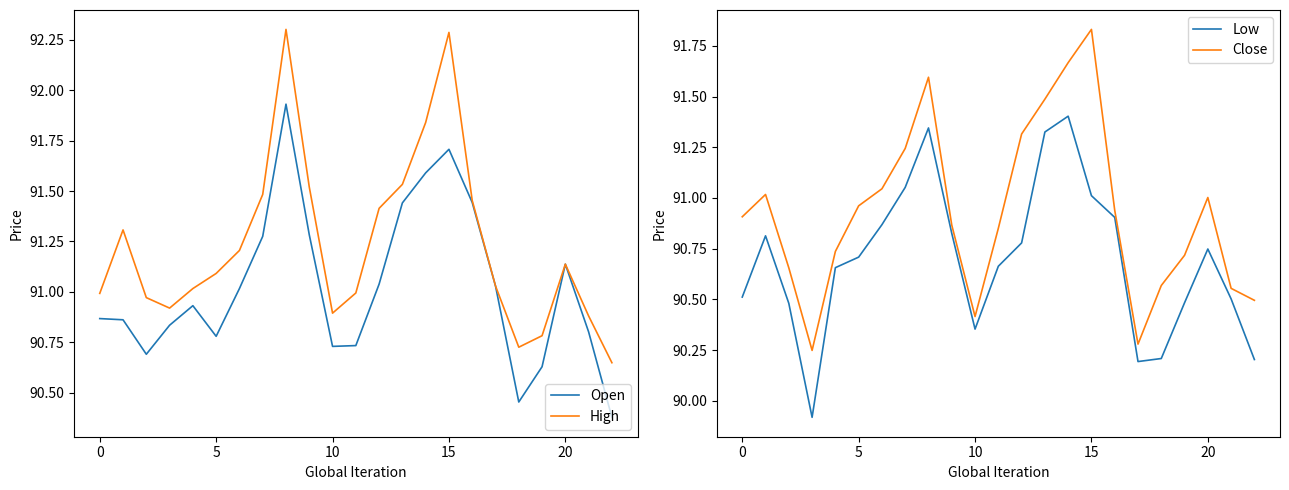

True or false: High has a value of 36.3 at 15.

False